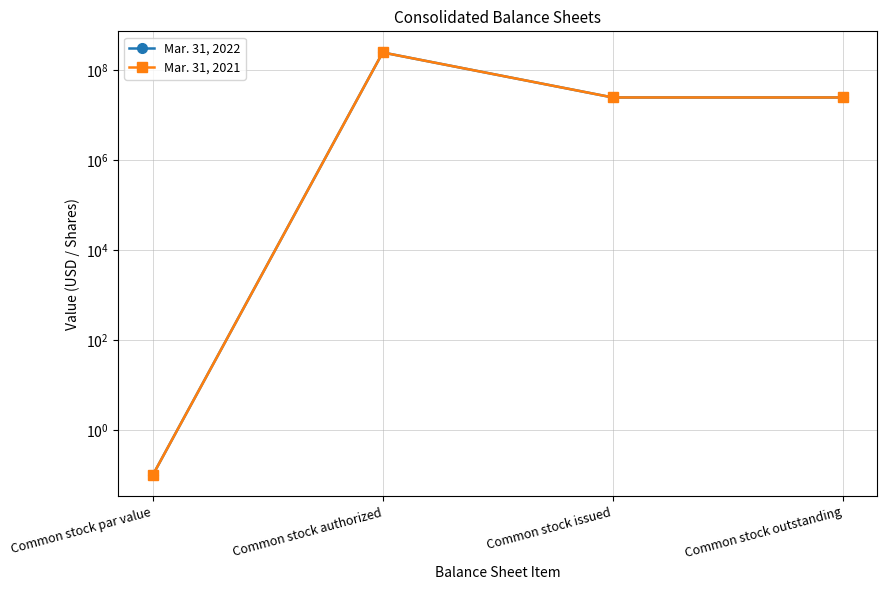

True or false: Mar. 31, 2021 and Mar. 31, 2022 intersect in this chart.

False